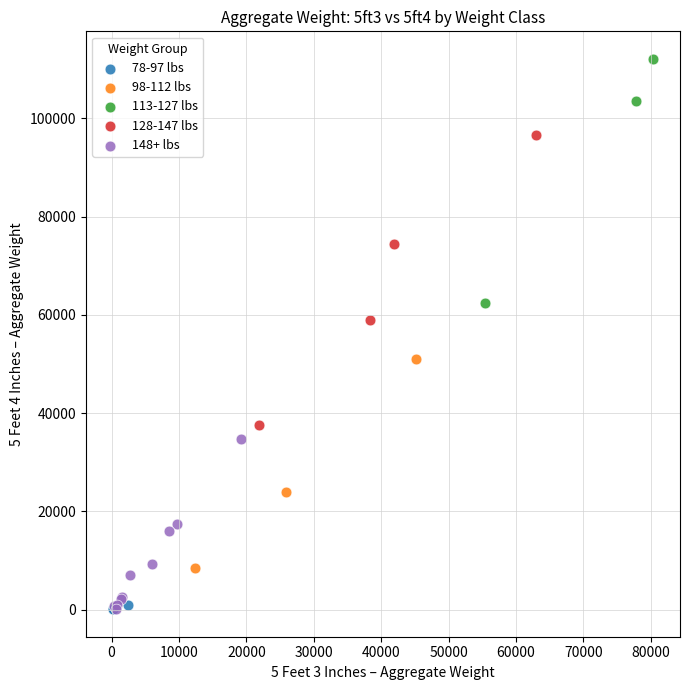

Which series reaches the maximum Y coordinate?

113-127 lbs